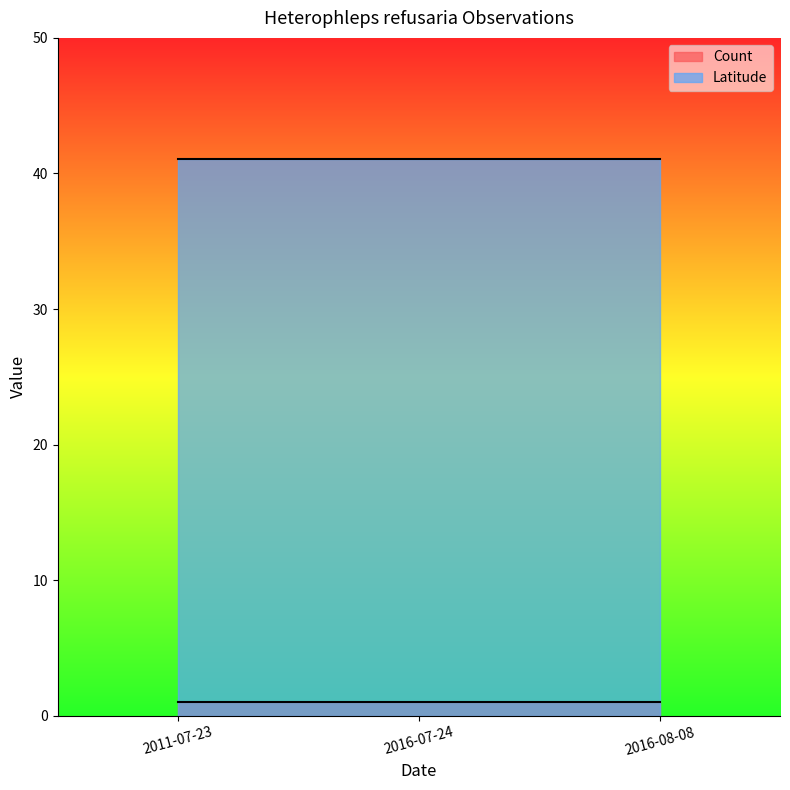

Where is Count nearest to the value 1?

2011-07-23